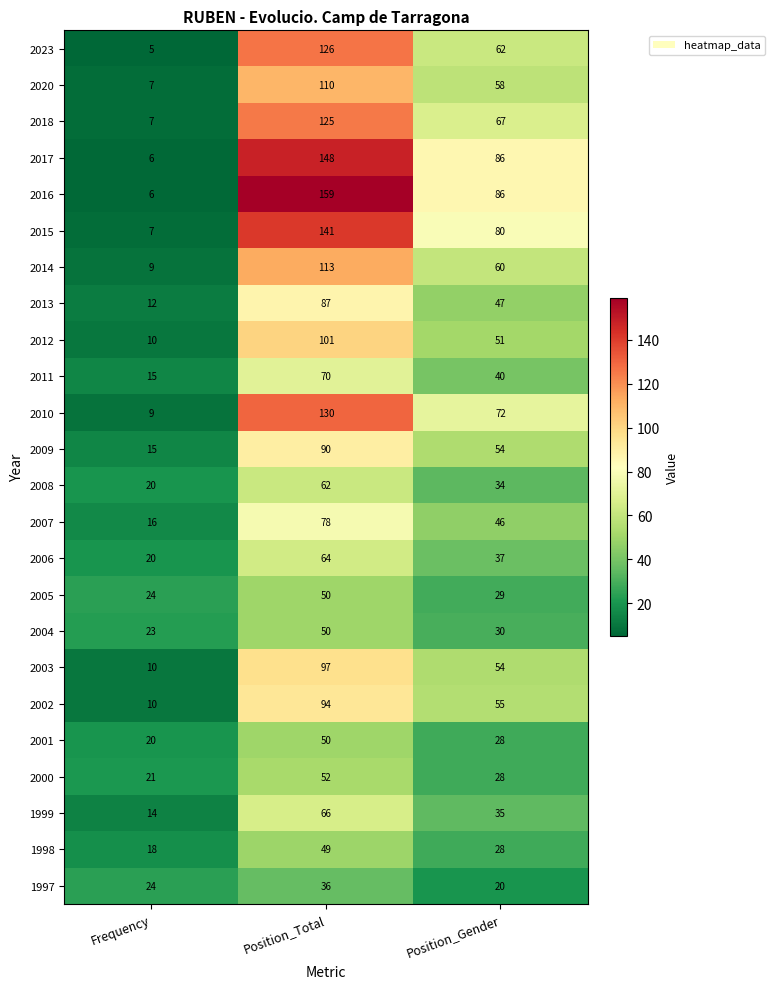

What is the average value of the 2023 series?

64